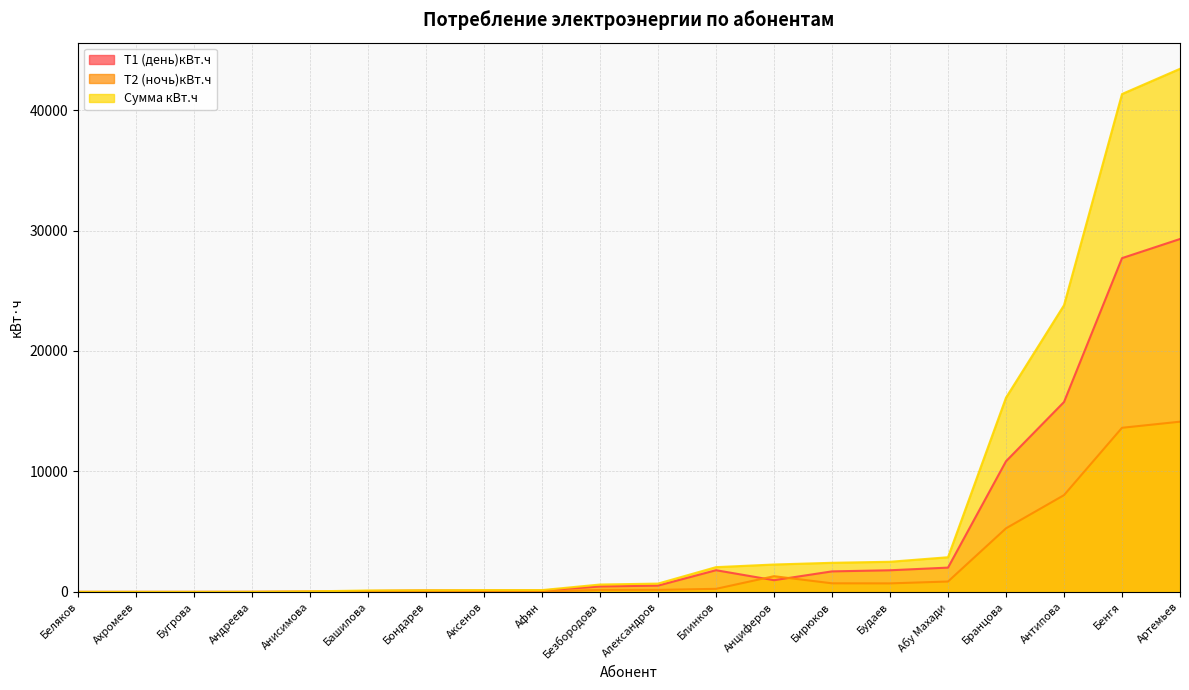

What position from the left is Бугрова?

3